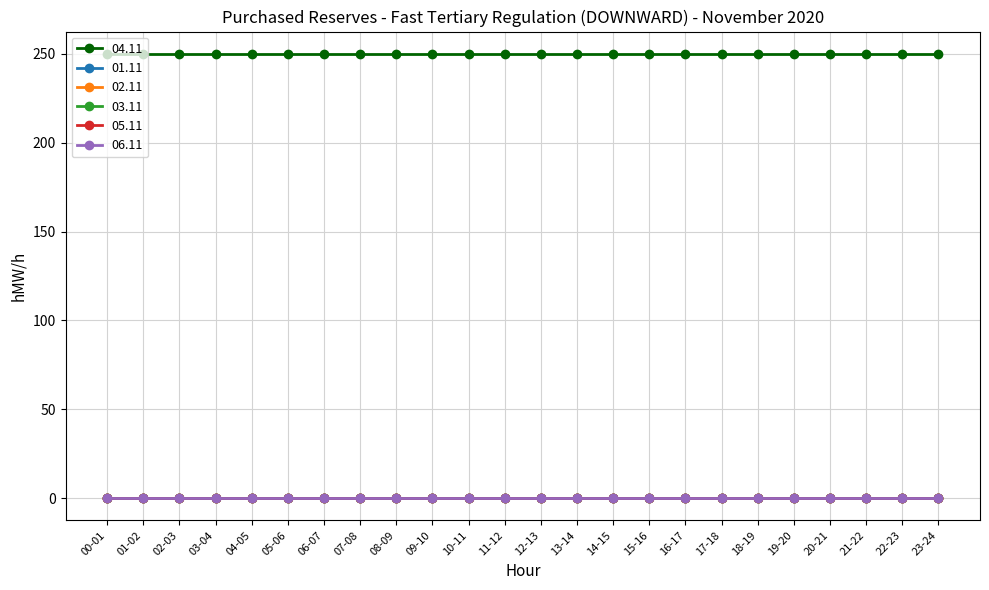

Reading left to right, list all the values displayed in this chart.

04.11: 00-01=250	01-02=250	02-03=250	03-04=250	04-05=250	05-06=250	06-07=250	07-08=250	08-09=250	09-10=250	10-11=250	11-12=250	12-13=250	13-14=250	14-15=250	15-16=250	16-17=250	17-18=250	18-19=250	19-20=250	20-21=250	21-22=250	22-23=250	23-24=250
01.11: 00-01=0	01-02=0	02-03=0	03-04=0	04-05=0	05-06=0	06-07=0	07-08=0	08-09=0	09-10=0	10-11=0	11-12=0	12-13=0	13-14=0	14-15=0	15-16=0	16-17=0	17-18=0	18-19=0	19-20=0	20-21=0	21-22=0	22-23=0	23-24=0
02.11: 00-01=0	01-02=0	02-03=0	03-04=0	04-05=0	05-06=0	06-07=0	07-08=0	08-09=0	09-10=0	10-11=0	11-12=0	12-13=0	13-14=0	14-15=0	15-16=0	16-17=0	17-18=0	18-19=0	19-20=0	20-21=0	21-22=0	22-23=0	23-24=0
03.11: 00-01=0	01-02=0	02-03=0	03-04=0	04-05=0	05-06=0	06-07=0	07-08=0	08-09=0	09-10=0	10-11=0	11-12=0	12-13=0	13-14=0	14-15=0	15-16=0	16-17=0	17-18=0	18-19=0	19-20=0	20-21=0	21-22=0	22-23=0	23-24=0
05.11: 00-01=0	01-02=0	02-03=0	03-04=0	04-05=0	05-06=0	06-07=0	07-08=0	08-09=0	09-10=0	10-11=0	11-12=0	12-13=0	13-14=0	14-15=0	15-16=0	16-17=0	17-18=0	18-19=0	19-20=0	20-21=0	21-22=0	22-23=0	23-24=0
06.11: 00-01=0	01-02=0	02-03=0	03-04=0	04-05=0	05-06=0	06-07=0	07-08=0	08-09=0	09-10=0	10-11=0	11-12=0	12-13=0	13-14=0	14-15=0	15-16=0	16-17=0	17-18=0	18-19=0	19-20=0	20-21=0	21-22=0	22-23=0	23-24=0